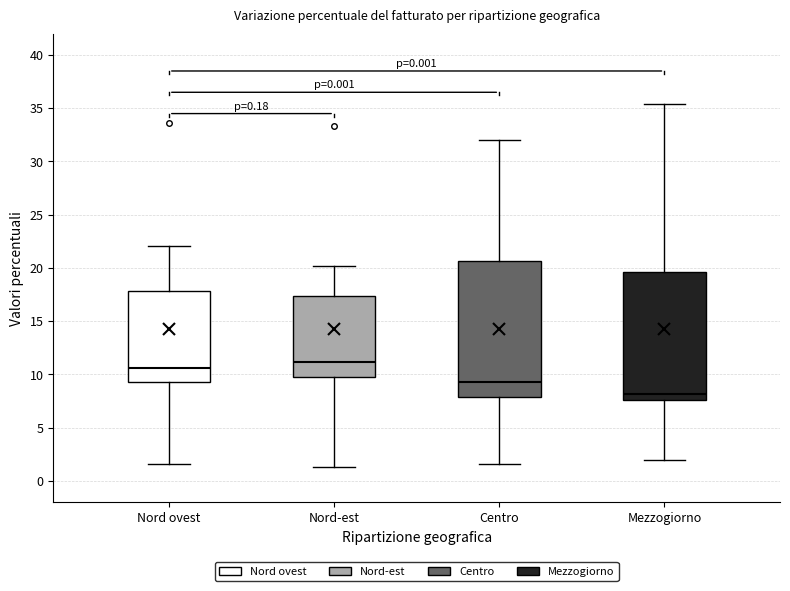

Which box is the tallest, from its lower edge to its upper edge?

Centro